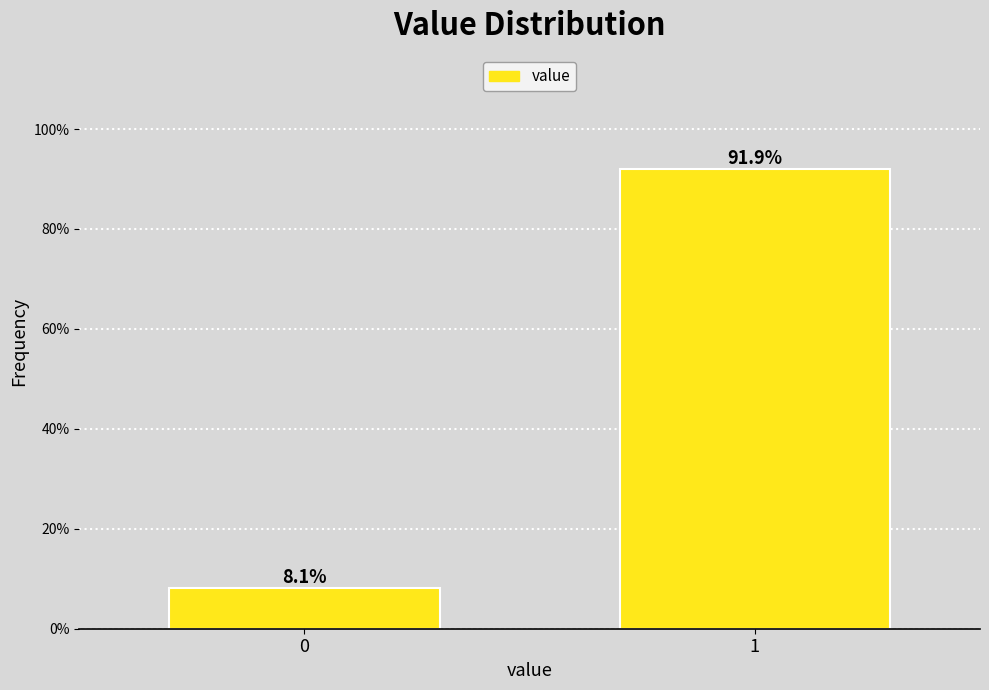

Reading left to right, list all the values displayed in this chart.

8.1	91.9